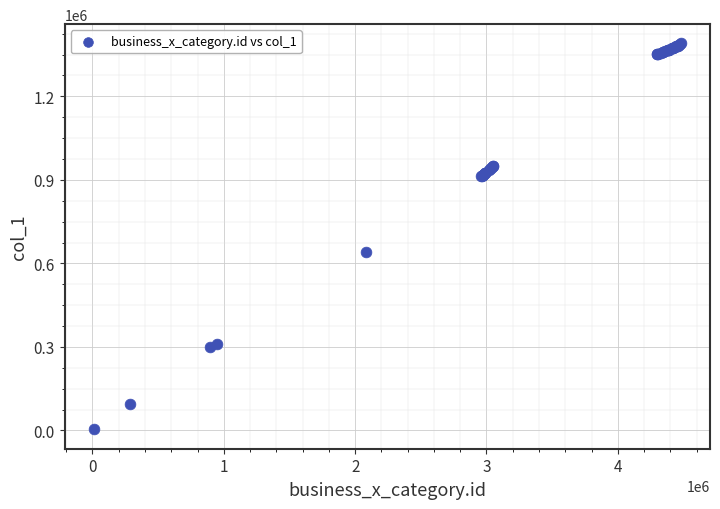

What Y value in the scatter plot is closest to 696807?

639559